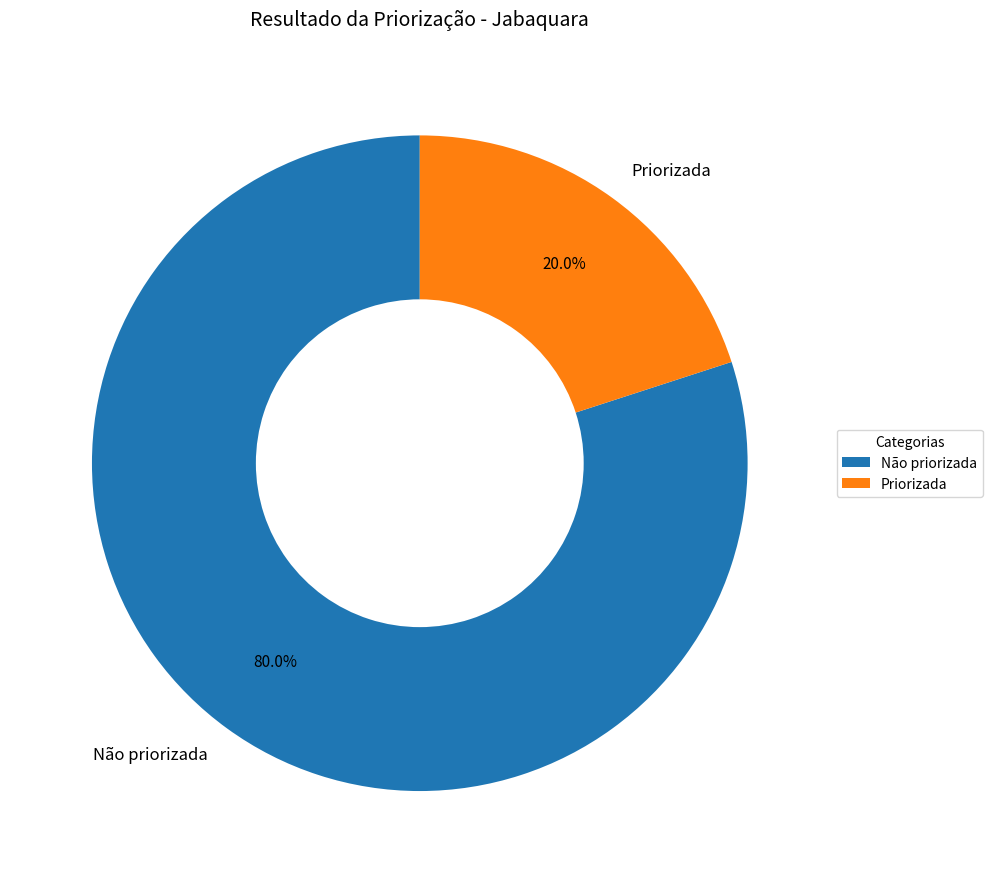

Rank the categories by value from lowest to highest.

Priorizada, Não priorizada